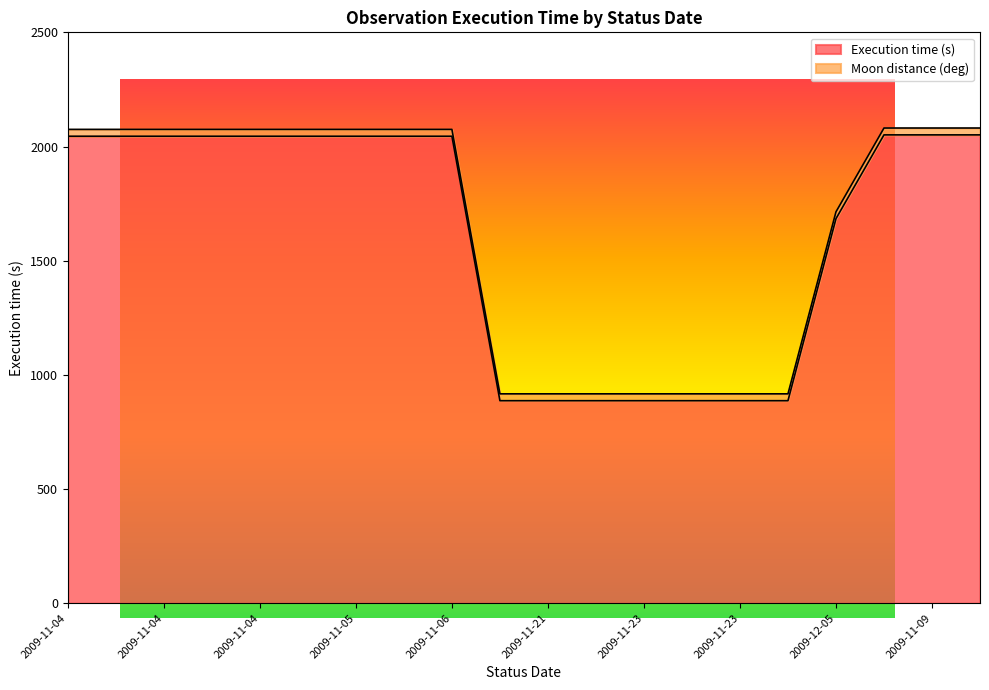

True or false: there are more than 2 points higher than both neighbors.

False